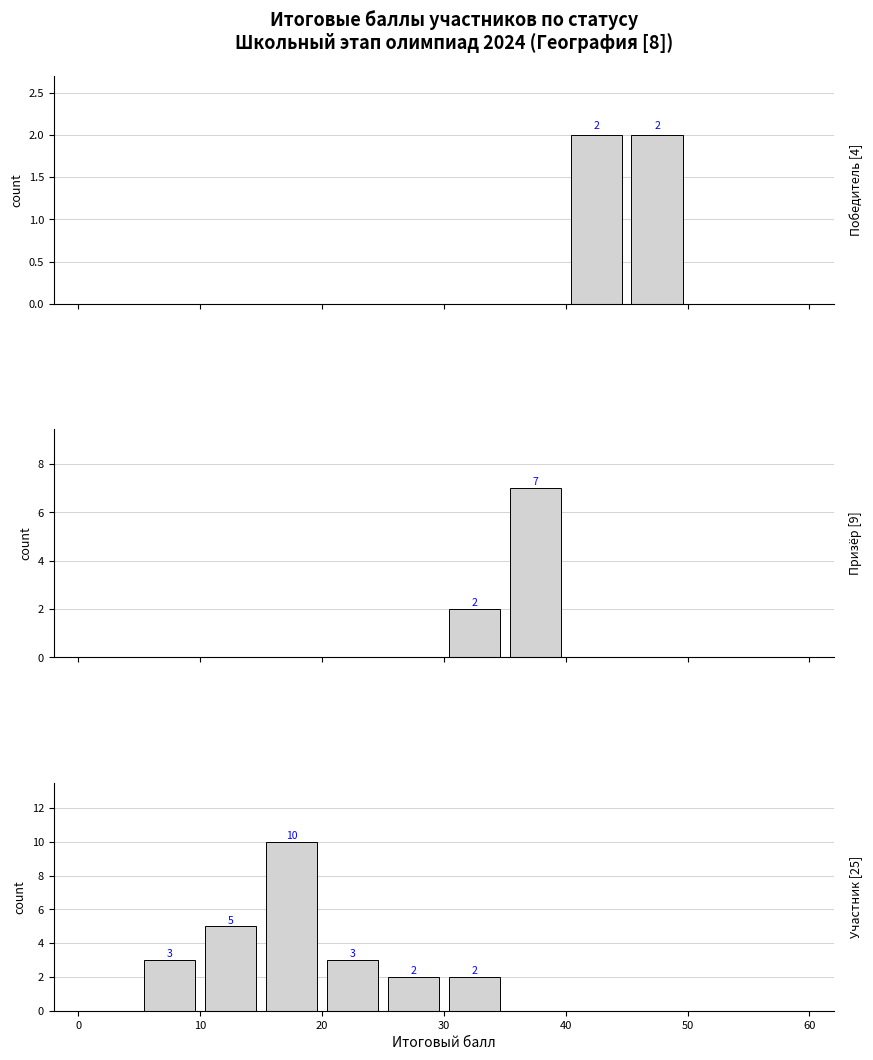

Reading right to left, transcribe all the data shown in this chart.

Победитель: 0	2	2	0	0	0	0	0	0	0	0
Призёр: 0	0	0	7	2	0	0	0	0	0	0
Участник: 0	0	0	0	2	2	3	10	5	3	0